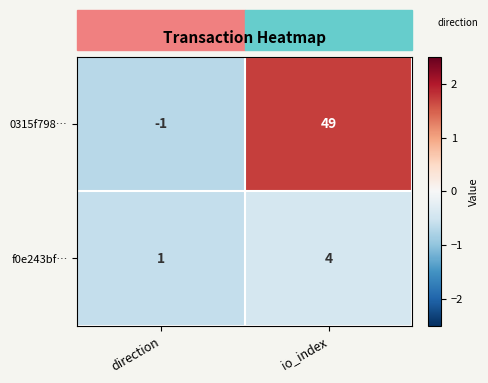

Which series changed the most between direction and io_index?

0315f798…